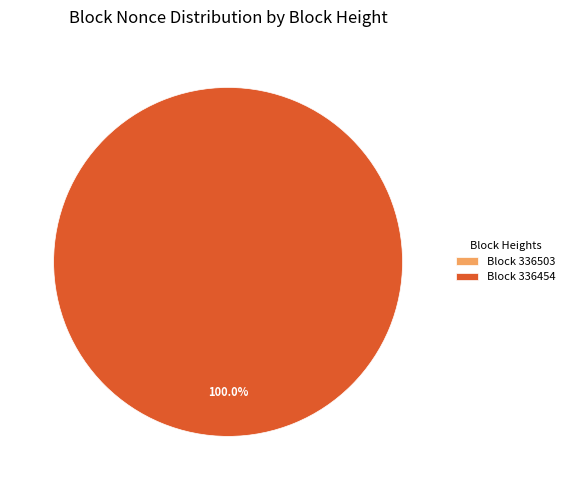

Is the sum of 336503 and 336454 greater than half?

Yes